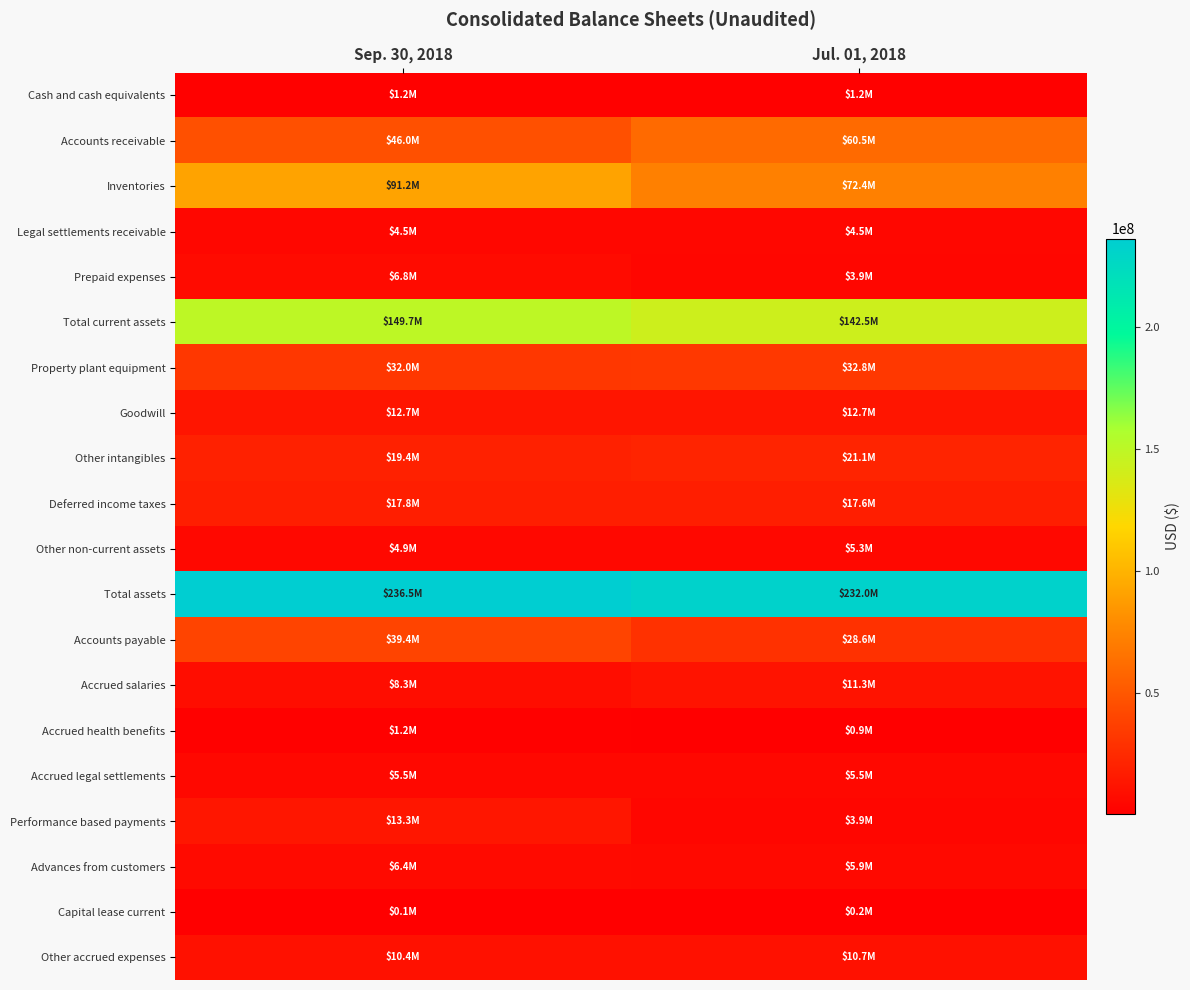

Between Jul. 01, 2018 and Sep. 30, 2018, which is larger?

Sep. 30, 2018